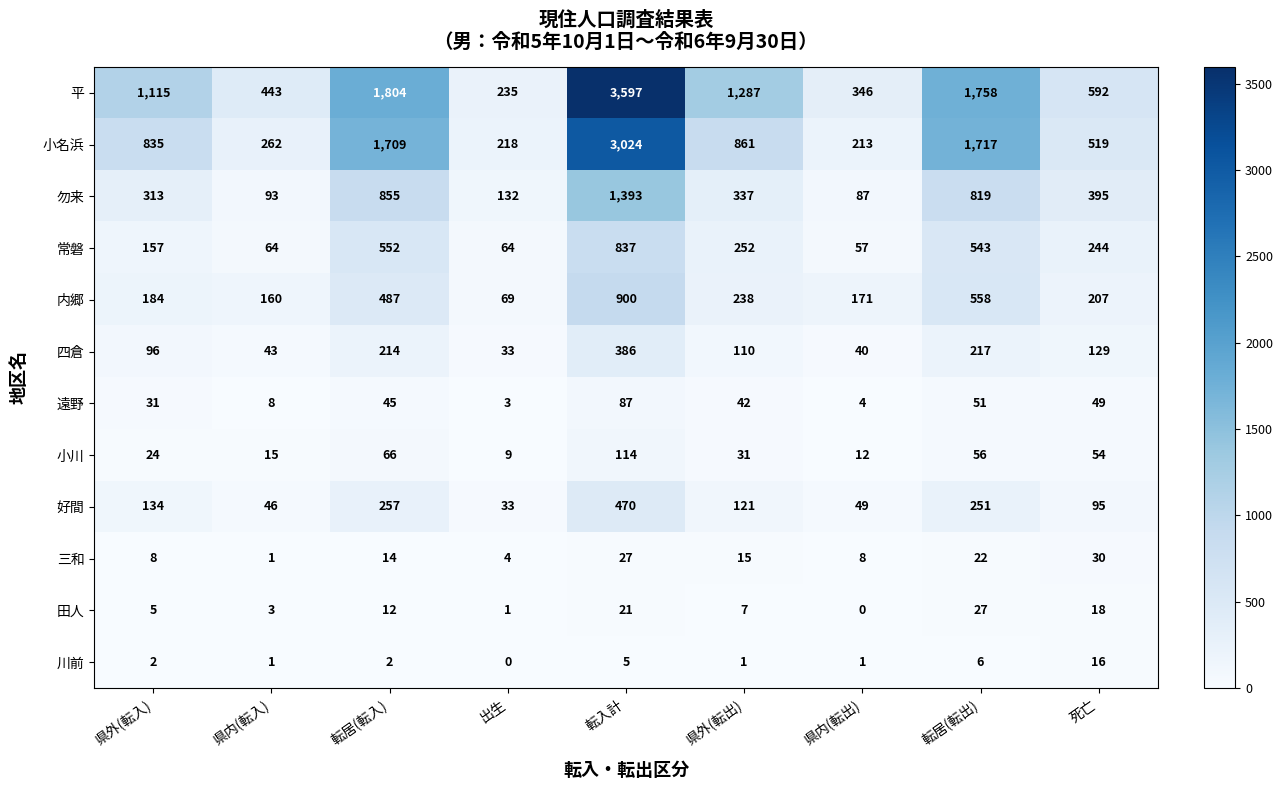

True or false: 川前 has a value of 2 at 転居(転入).

True